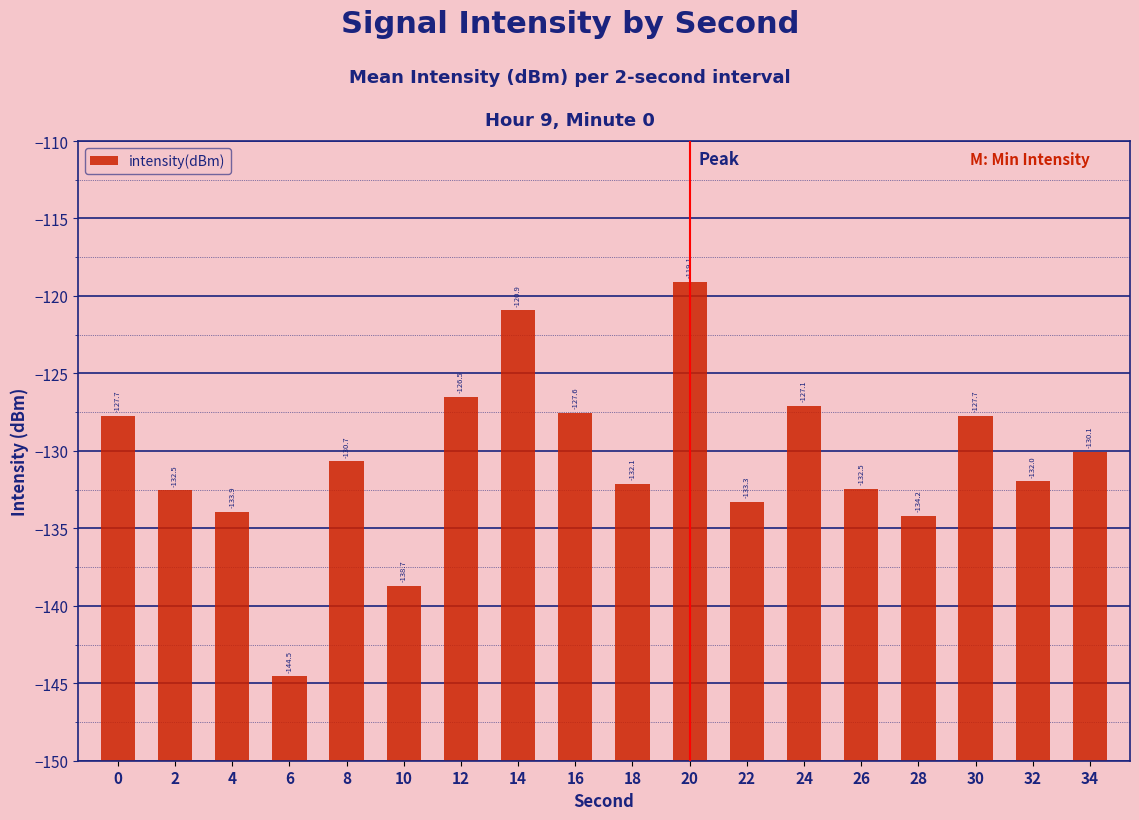

List the labels in order of value, smallest first.

6, 10, 28, 4, 22, 2, 26, 18, 32, 8, 34, 0, 30, 16, 24, 12, 14, 20